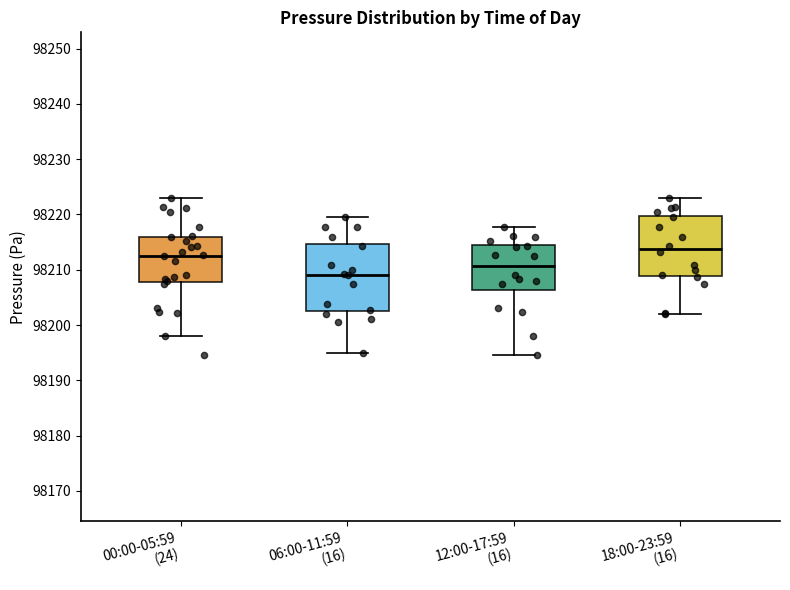

Which box's median line is the lowest?

06:00-11:59 (16)